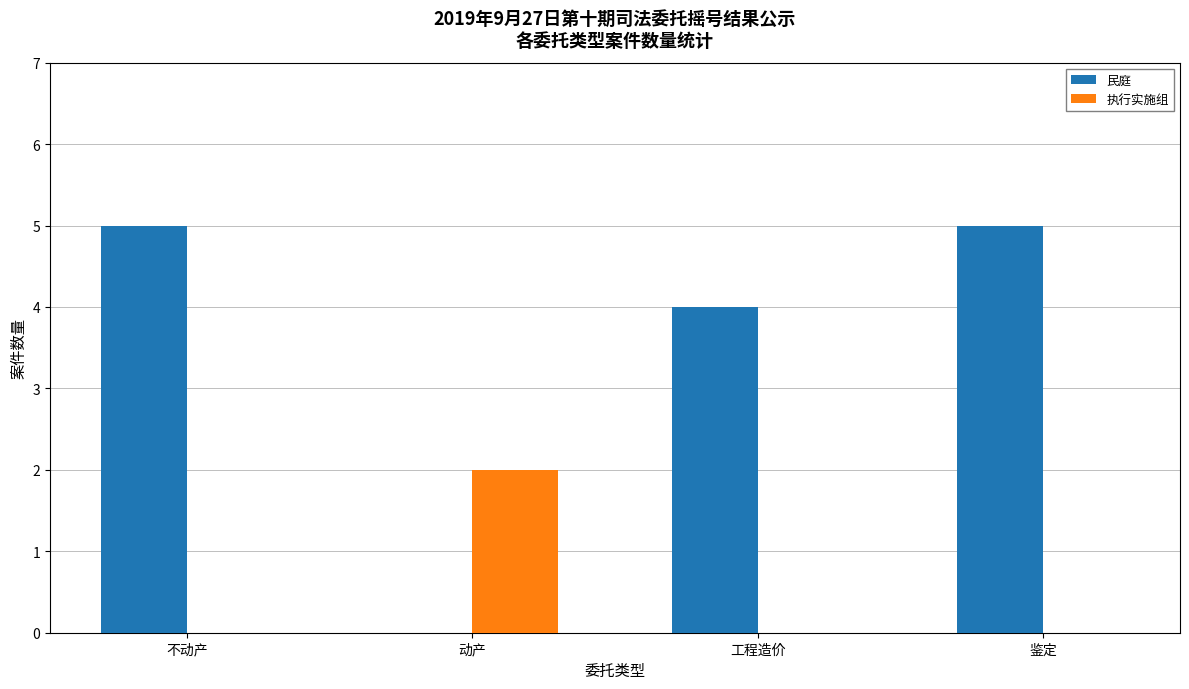

What is the sum of the 民庭 values at 不动产 and 动产?

5